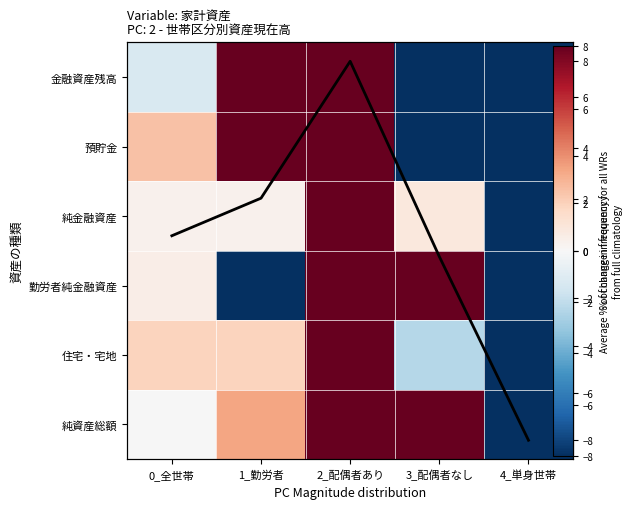

Which series has the largest range (max minus min)?

純資産総額